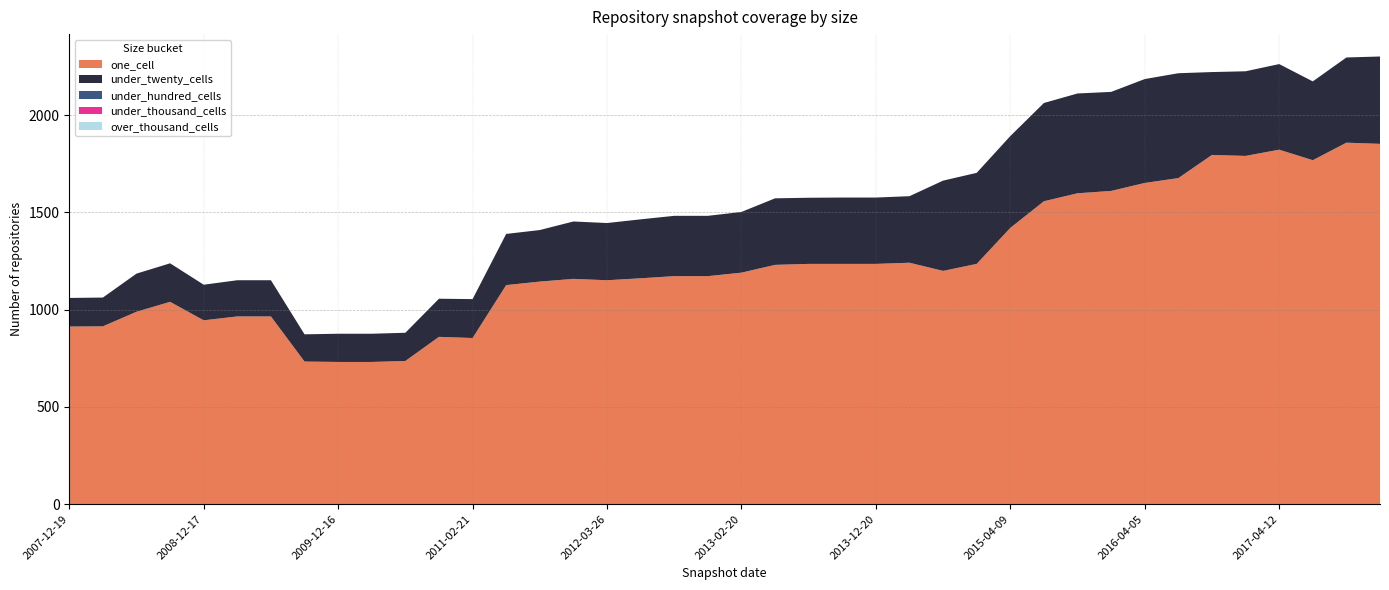

Reading left to right, extract all data points from this chart.

one_cell: 2007-12-19=913	2008-04-01=914	2008-06-27=989	2008-10-10=1040	2008-12-17=945	2009-04-06=965	2009-06-17=965	2009-09-25=733	2009-12-16=731	2010-04-01=731	2010-07-26=736	2010-11-17=860	2011-02-21=854	2011-06-10=1126	2011-09-05=1144	2012-01-18=1158	2012-03-26=1151	2012-07-13=1161	2012-10-31=1172	2012-12-11=1172	2013-02-20=1190	2013-05-21=1230	2013-07-09=1235	2013-09-10=1235	2013-12-20=1235	2014-03-28=1241	2014-09-08=1199	2015-01-19=1235	2015-04-09=1420	2015-07-03=1557	2015-10-01=1598	2016-01-04=1610	2016-04-05=1651	2016-07-04=1676	2016-10-07=1795	2016-12-27=1790	2017-04-12=1822	2017-07-24=1768	2017-10-12=1858	2017-12-22=1852
under_twenty_cells: 2007-12-19=147	2008-04-01=148	2008-06-27=196	2008-10-10=198	2008-12-17=183	2009-04-06=186	2009-06-17=186	2009-09-25=140	2009-12-16=145	2010-04-01=145	2010-07-26=145	2010-11-17=196	2011-02-21=200	2011-06-10=263	2011-09-05=265	2012-01-18=295	2012-03-26=294	2012-07-13=303	2012-10-31=310	2012-12-11=310	2013-02-20=312	2013-05-21=342	2013-07-09=340	2013-09-10=341	2013-12-20=341	2014-03-28=342	2014-09-08=464	2015-01-19=468	2015-04-09=472	2015-07-03=505	2015-10-01=513	2016-01-04=509	2016-04-05=534	2016-07-04=539	2016-10-07=426	2016-12-27=435	2017-04-12=440	2017-07-24=405	2017-10-12=438	2017-12-22=449
under_hundred_cells: 2007-12-19=0	2008-04-01=0	2008-06-27=0	2008-10-10=0	2008-12-17=0	2009-04-06=0	2009-06-17=0	2009-09-25=0	2009-12-16=0	2010-04-01=0	2010-07-26=0	2010-11-17=0	2011-02-21=0	2011-06-10=0	2011-09-05=0	2012-01-18=0	2012-03-26=0	2012-07-13=0	2012-10-31=0	2012-12-11=0	2013-02-20=0	2013-05-21=0	2013-07-09=0	2013-09-10=0	2013-12-20=0	2014-03-28=0	2014-09-08=0	2015-01-19=0	2015-04-09=0	2015-07-03=0	2015-10-01=0	2016-01-04=0	2016-04-05=0	2016-07-04=0	2016-10-07=0	2016-12-27=0	2017-04-12=0	2017-07-24=0	2017-10-12=0	2017-12-22=0
under_thousand_cells: 2007-12-19=0	2008-04-01=0	2008-06-27=0	2008-10-10=0	2008-12-17=0	2009-04-06=0	2009-06-17=0	2009-09-25=0	2009-12-16=0	2010-04-01=0	2010-07-26=0	2010-11-17=0	2011-02-21=0	2011-06-10=0	2011-09-05=0	2012-01-18=0	2012-03-26=0	2012-07-13=0	2012-10-31=0	2012-12-11=0	2013-02-20=0	2013-05-21=0	2013-07-09=0	2013-09-10=0	2013-12-20=0	2014-03-28=0	2014-09-08=0	2015-01-19=0	2015-04-09=0	2015-07-03=0	2015-10-01=0	2016-01-04=0	2016-04-05=0	2016-07-04=0	2016-10-07=0	2016-12-27=0	2017-04-12=0	2017-07-24=0	2017-10-12=0	2017-12-22=0
over_thousand_cells: 2007-12-19=0	2008-04-01=0	2008-06-27=0	2008-10-10=0	2008-12-17=0	2009-04-06=0	2009-06-17=0	2009-09-25=0	2009-12-16=0	2010-04-01=0	2010-07-26=0	2010-11-17=0	2011-02-21=0	2011-06-10=0	2011-09-05=0	2012-01-18=0	2012-03-26=0	2012-07-13=0	2012-10-31=0	2012-12-11=0	2013-02-20=0	2013-05-21=0	2013-07-09=0	2013-09-10=0	2013-12-20=0	2014-03-28=0	2014-09-08=0	2015-01-19=0	2015-04-09=0	2015-07-03=0	2015-10-01=0	2016-01-04=0	2016-04-05=0	2016-07-04=0	2016-10-07=0	2016-12-27=0	2017-04-12=0	2017-07-24=0	2017-10-12=0	2017-12-22=0